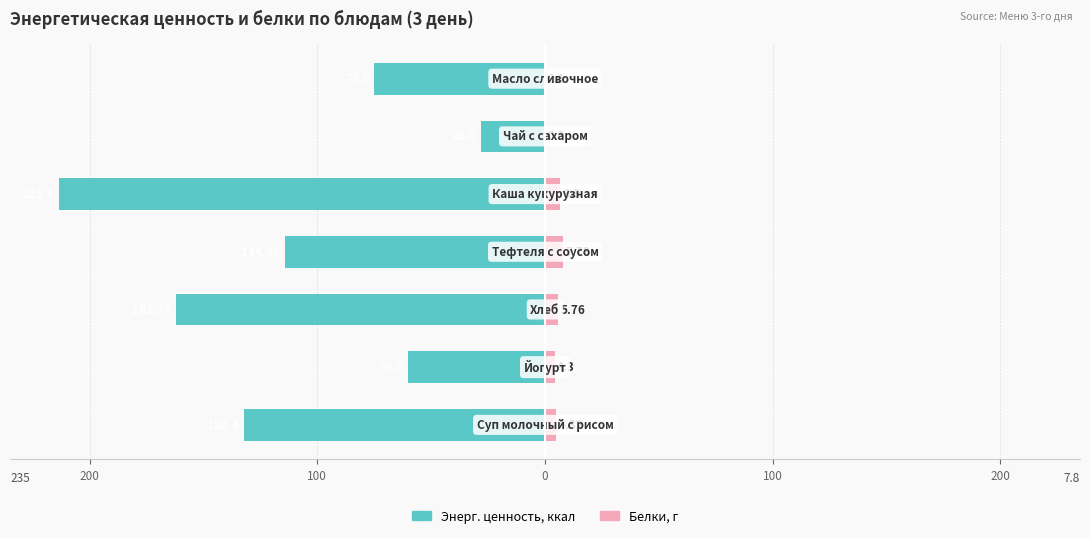

Reading left to right, extract all data points from this chart.

Энерг. ценность, ккал: 300=-132.4	200=-60.0	100=-162.2	0=-114.4	100=-213.6	200=-28.0	300=-75.0
Белки, г: 300=4.8	200=4.3	100=5.8	0=7.8	100=6.6	200=0.0	300=0.1